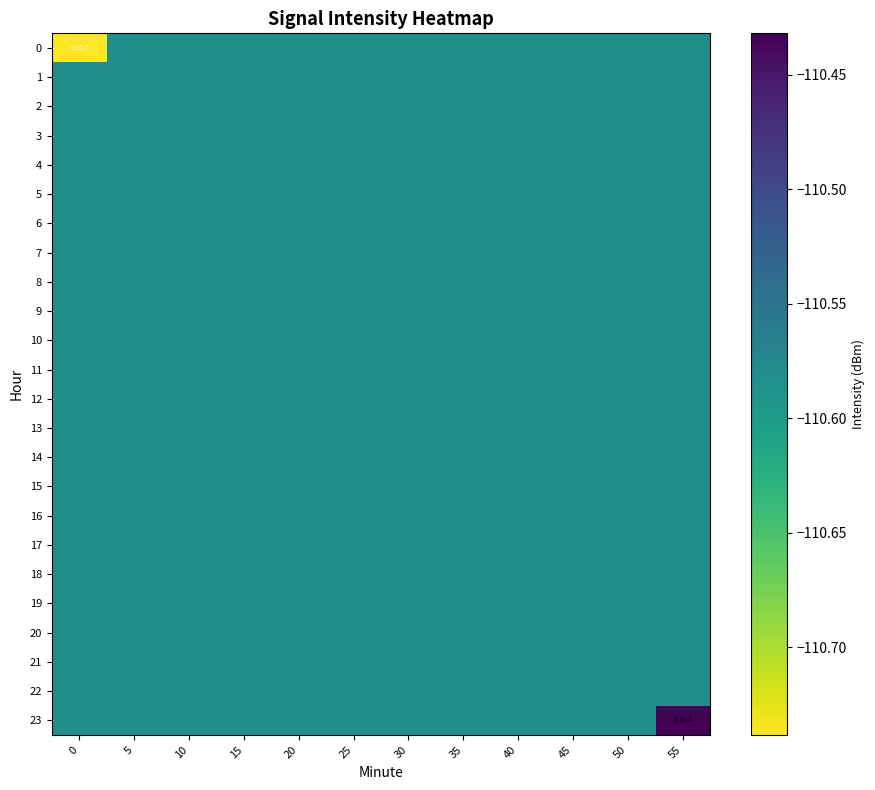

What is the minimum value shown in the chart?

-110.7